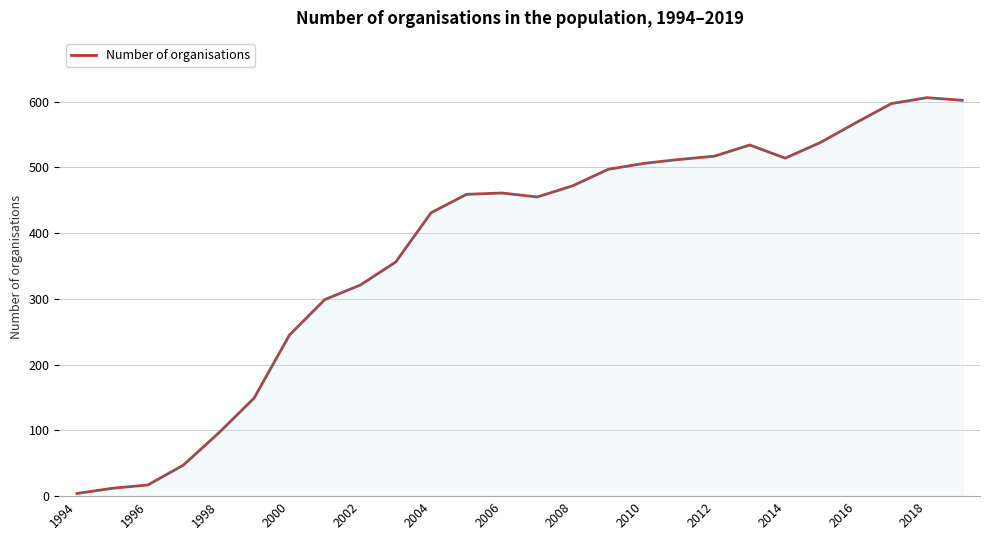

What is the sum of all values?

9815